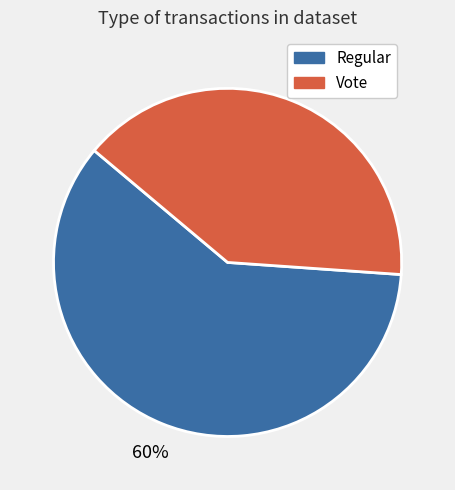

Between Regular and Vote, which is larger?

Regular